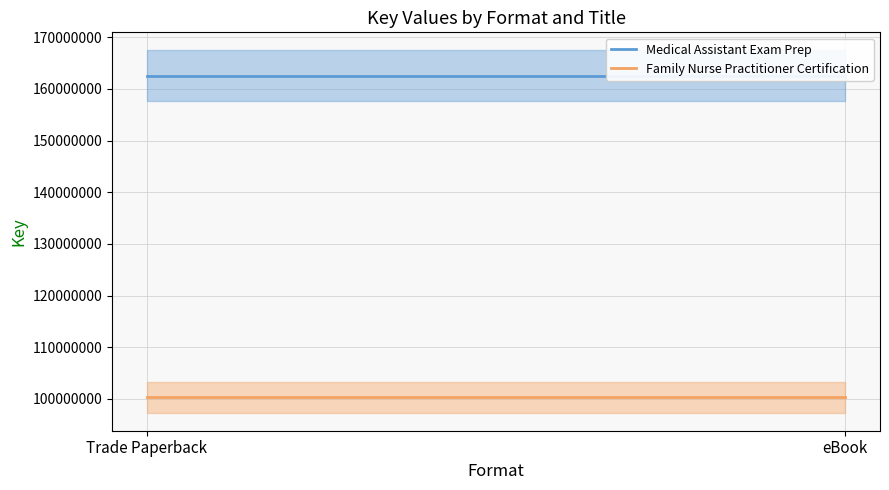

List the series in order of their overall mean, lowest first.

Family Nurse Practitioner Certification, Medical Assistant Exam Prep